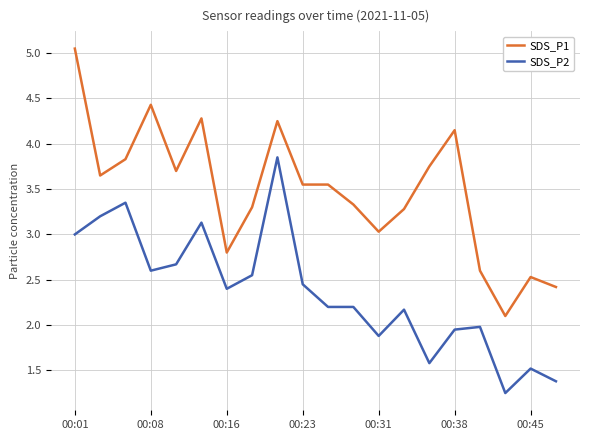

List the series in order of their overall mean, highest first.

SDS_P1, SDS_P2